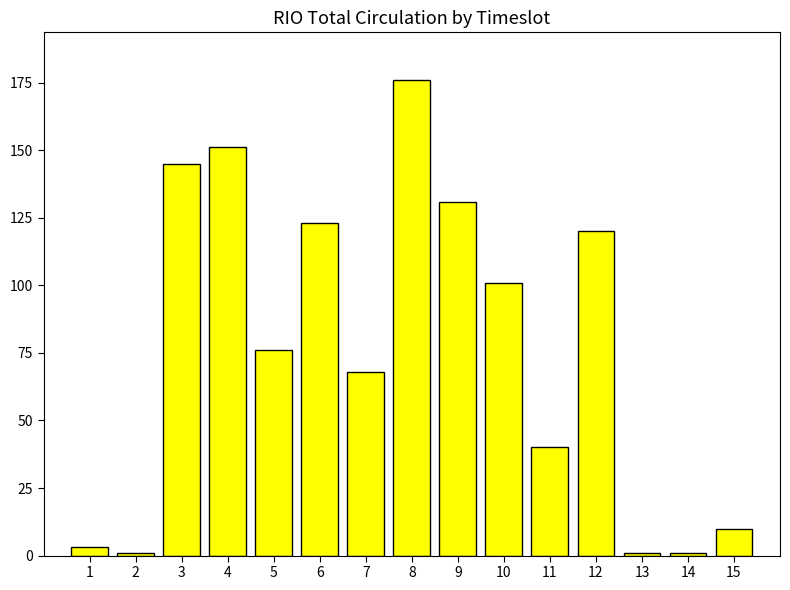

What is the change in value from 3 to 5?

-69